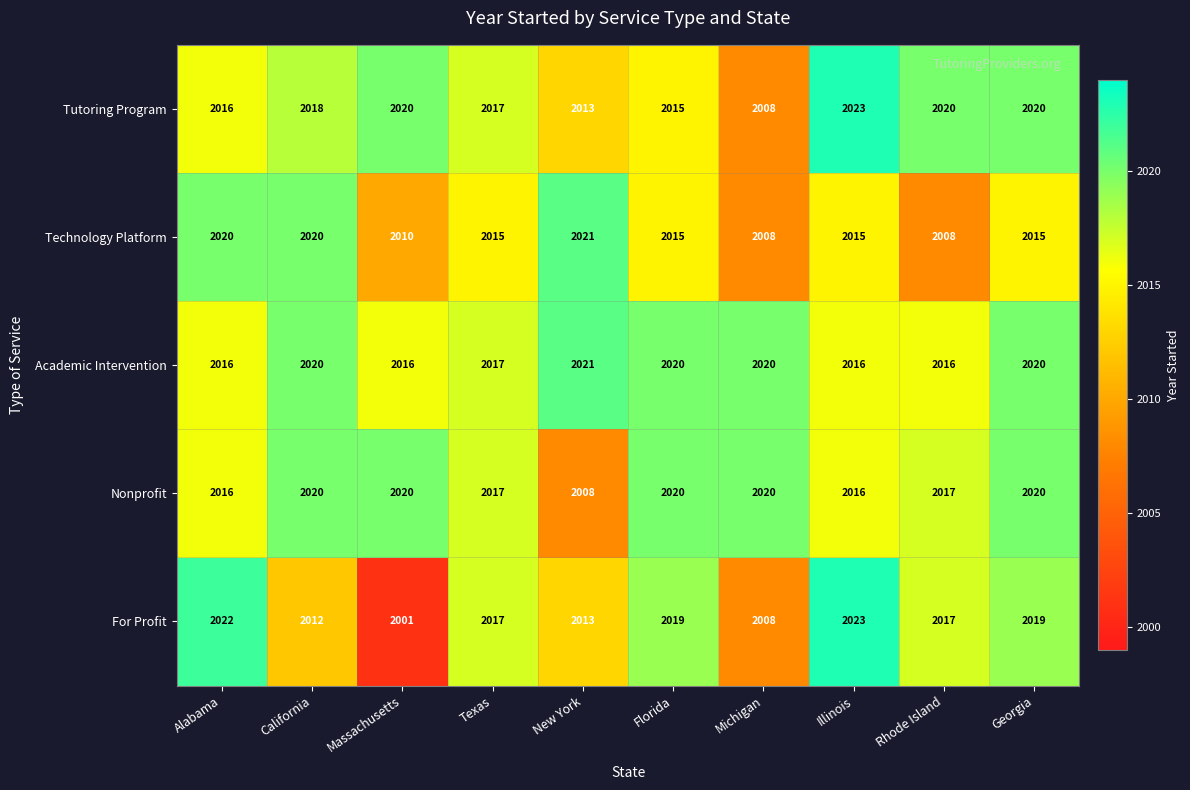

What is the maximum value shown in the chart?

2023